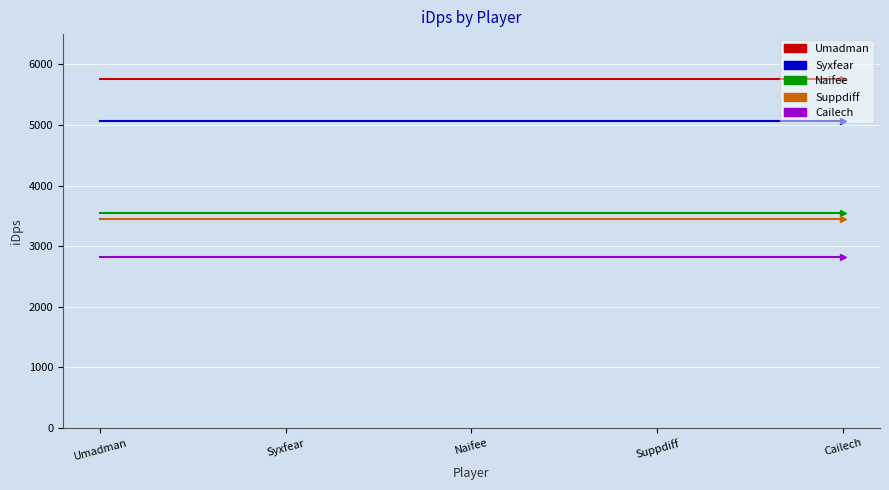

At how many categories does at least one series exceed 5455?

5